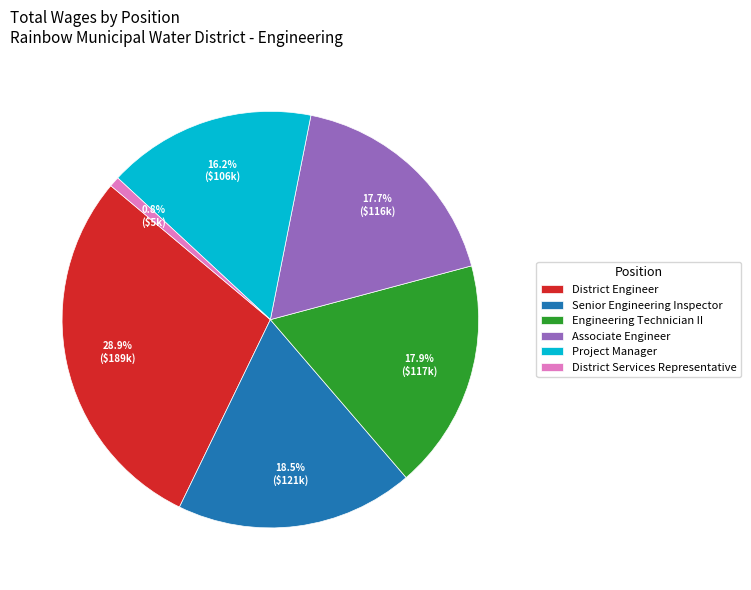

How many slices are in this pie chart?

6